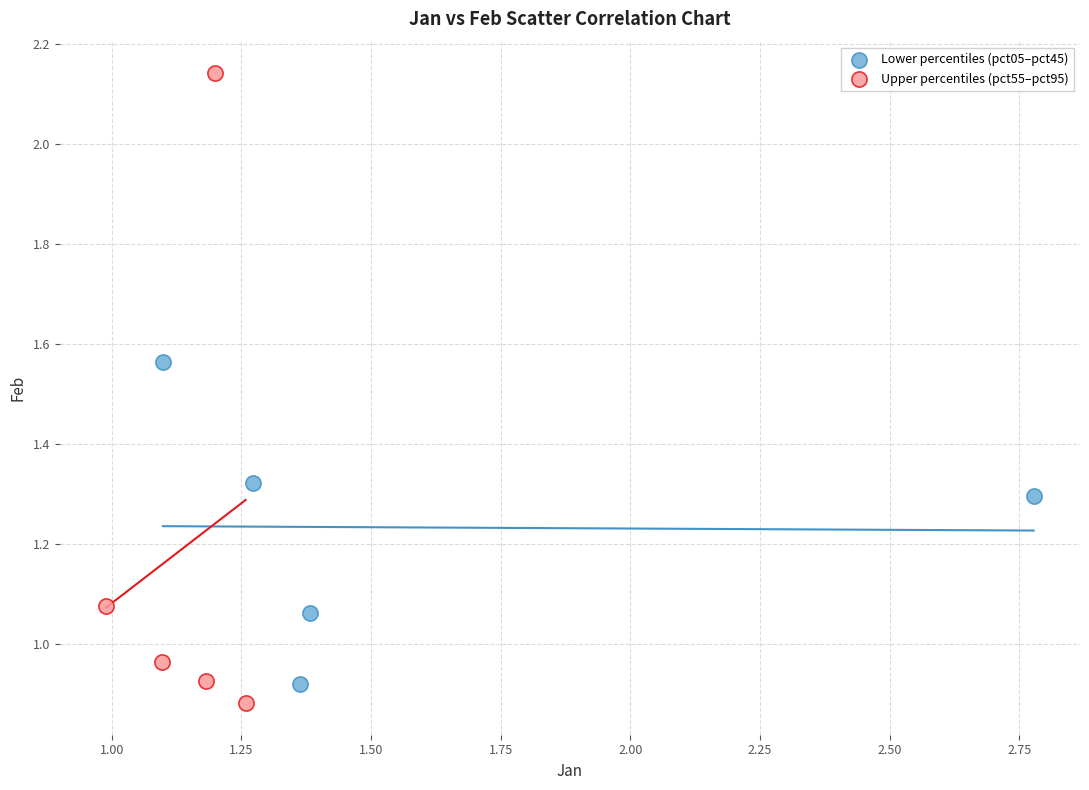

Which series contains the highest Y value?

Upper percentiles (pct55–pct95)